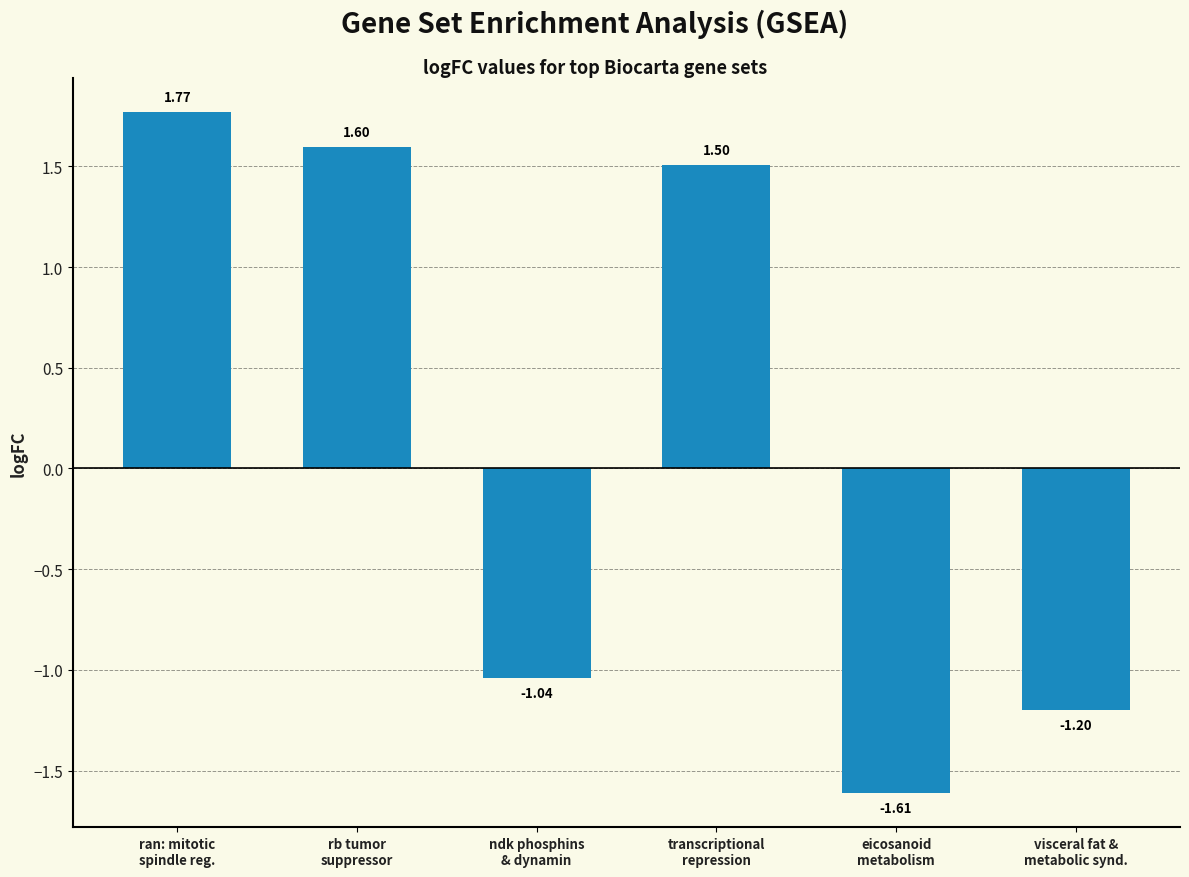

What is the sum of all values?

1.0